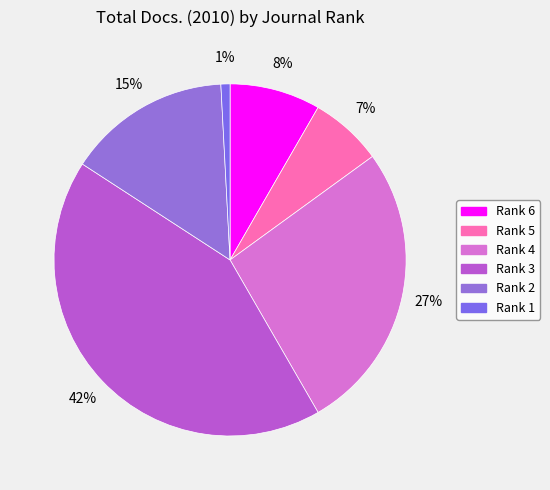

Does Rank 6 represent more than half of the total?

No